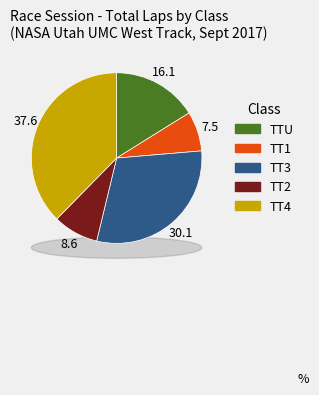

What percentage do TT4 and TT2 together represent?

46.2%